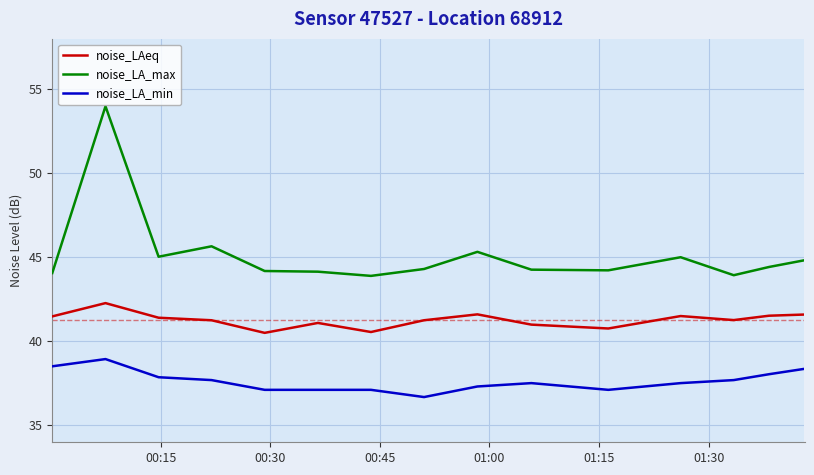

True or false: noise_LA_min and noise_LA_max intersect in this chart.

False